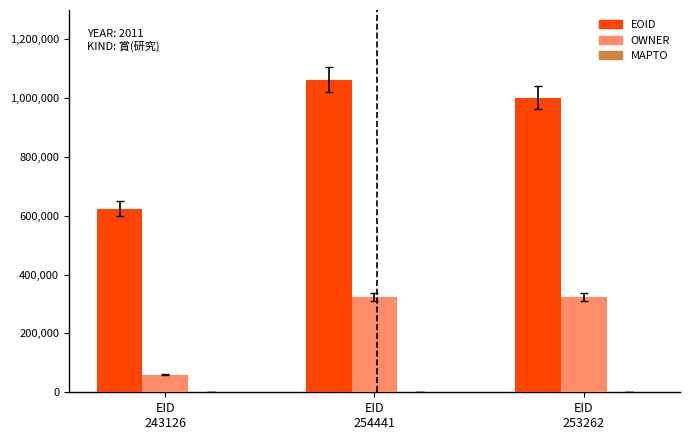

Which series changed the most between EID
243126 and EID
254441?

EOID